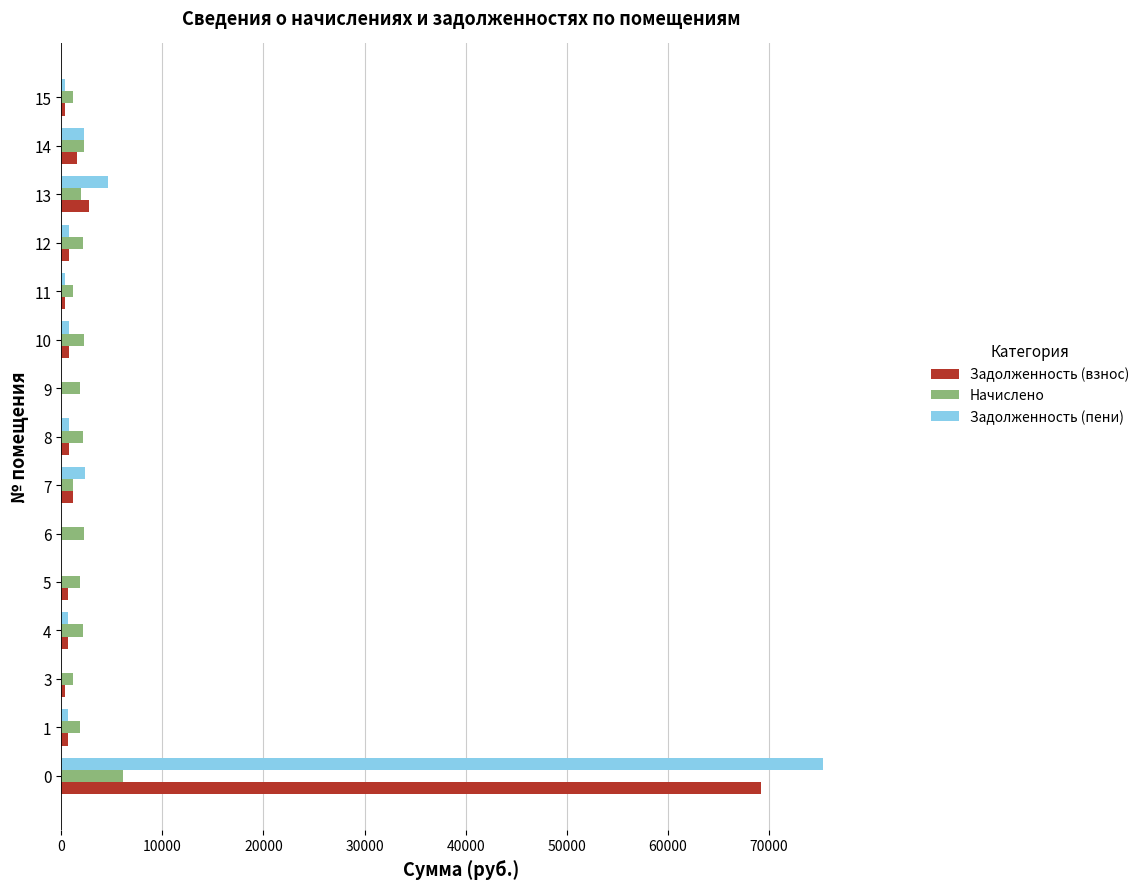

The value of Начислено at 8 is 2186.4. True or false?

True